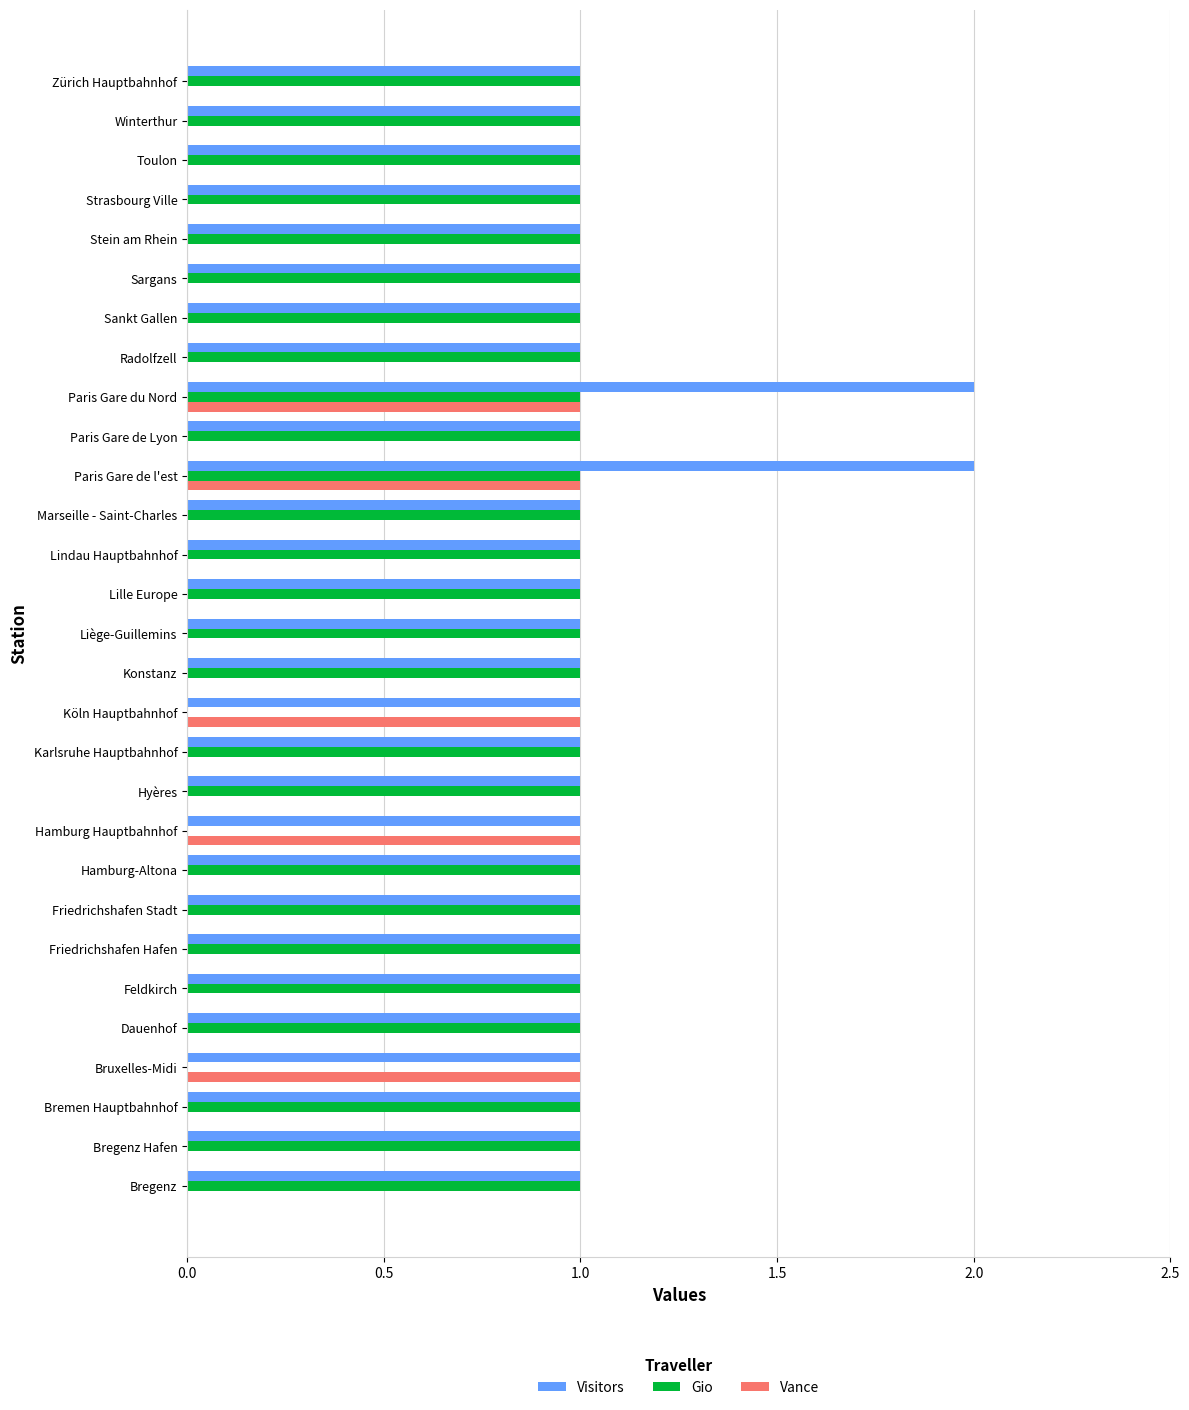

What is the sum of all Vance values?

5